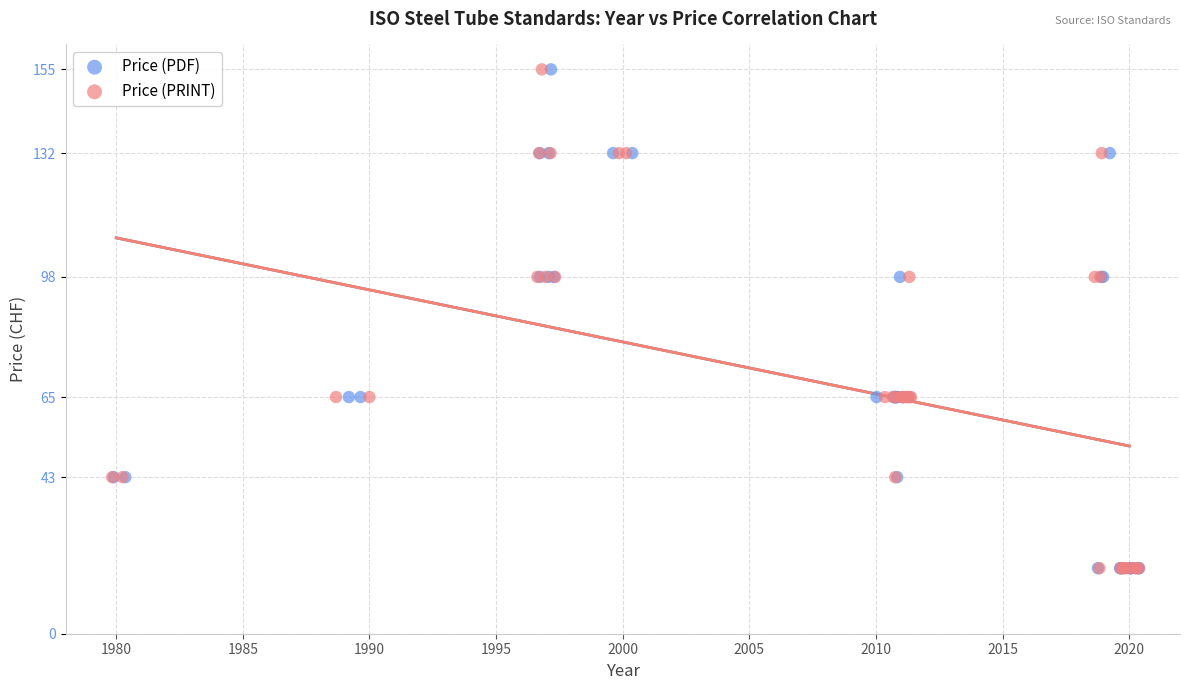

What are all the series names shown in the legend?

Price (PDF), Price (PRINT)